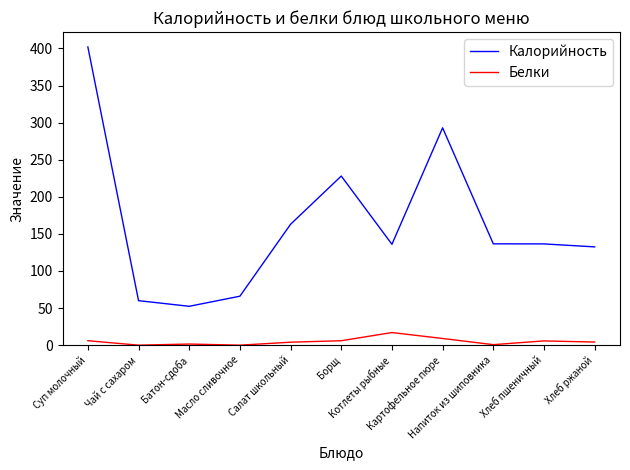

What is the difference between the second highest and minimum values in the Калорийность series?

240.6